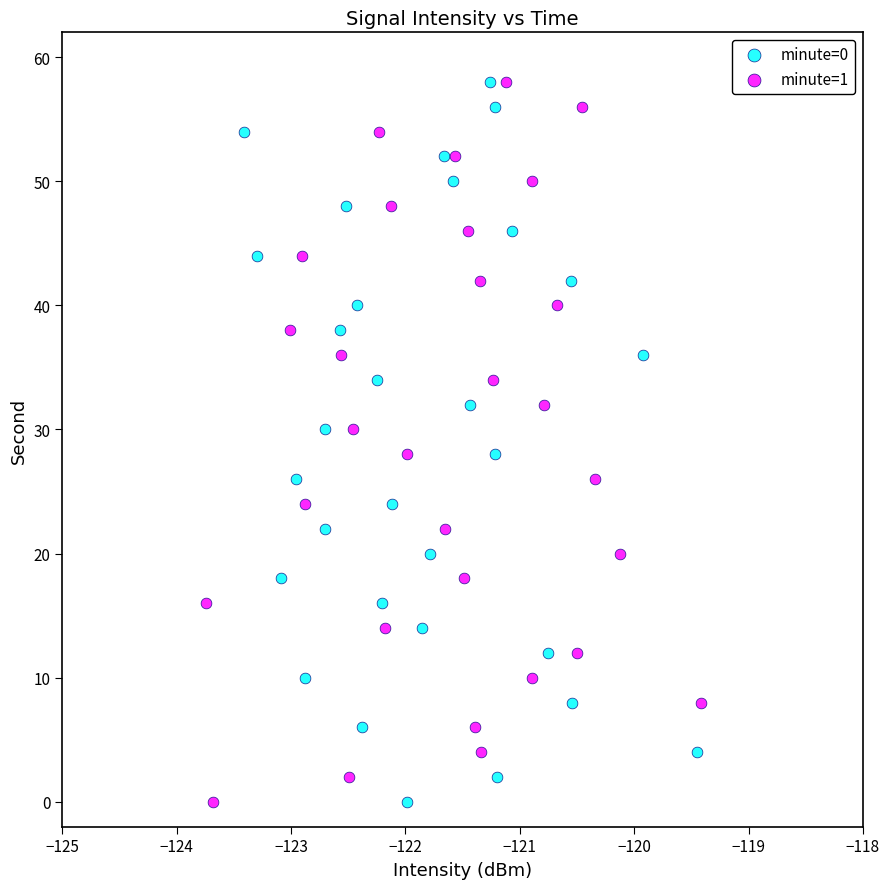

What are all the series names shown in the legend?

minute=0, minute=1